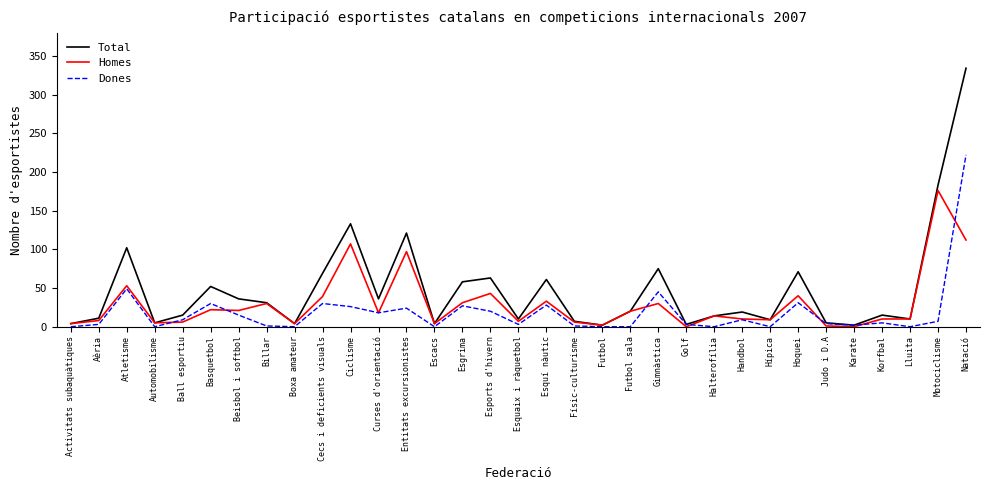

What value does the Homes series have at Cecs i deficients visuals?

39